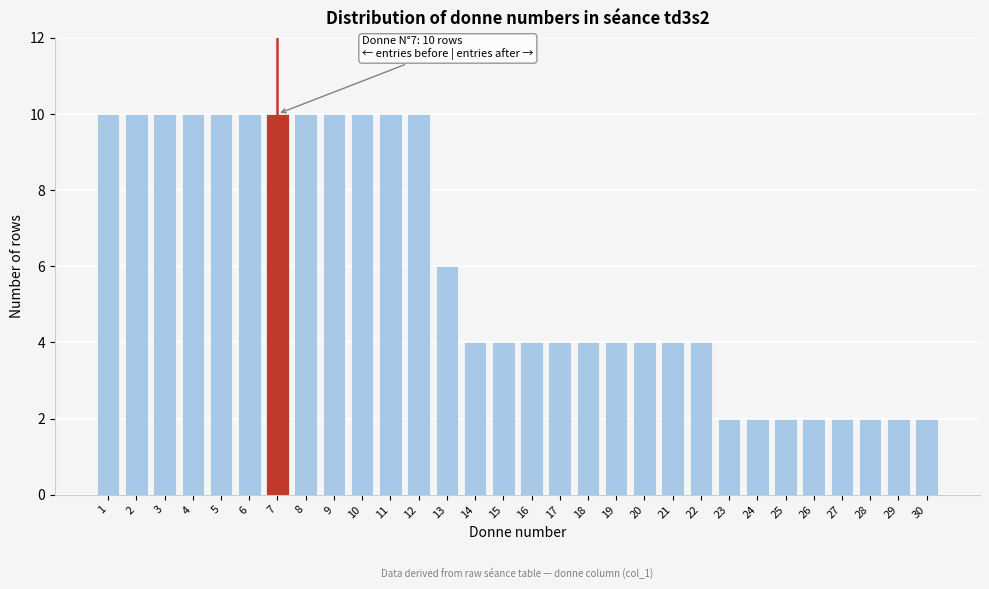

Reading left to right, transcribe all the data shown in this chart.

10	10	10	10	10	10	10	10	10	10	10	10	6	4	4	4	4	4	4	4	4	4	2	2	2	2	2	2	2	2